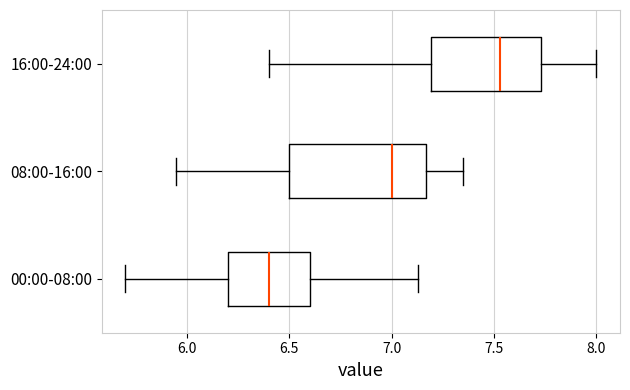

Comparing the boxes themselves (not the whiskers), which one is the widest?

08:00-16:00